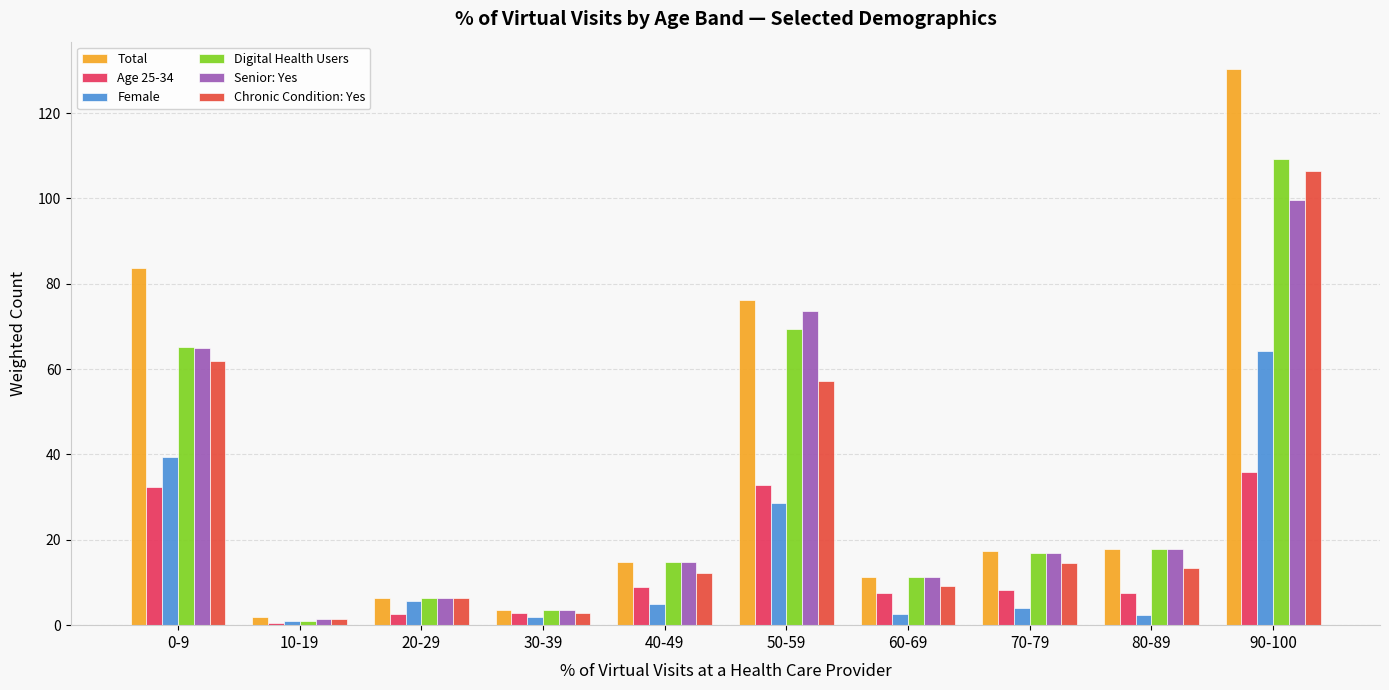

At how many categories does at least one series exceed 9?

7